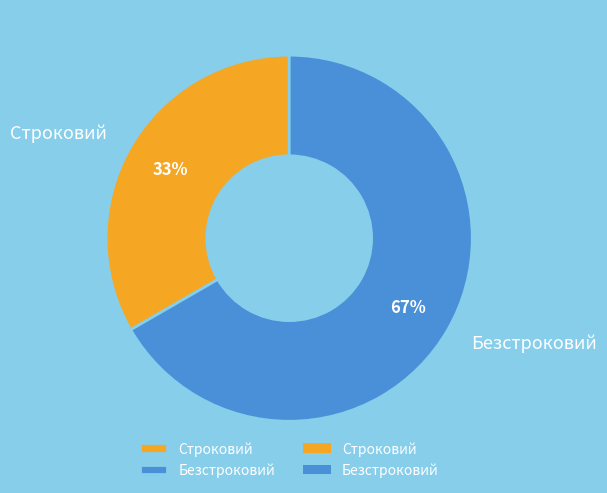

Which slice is the largest?

Безстроковий